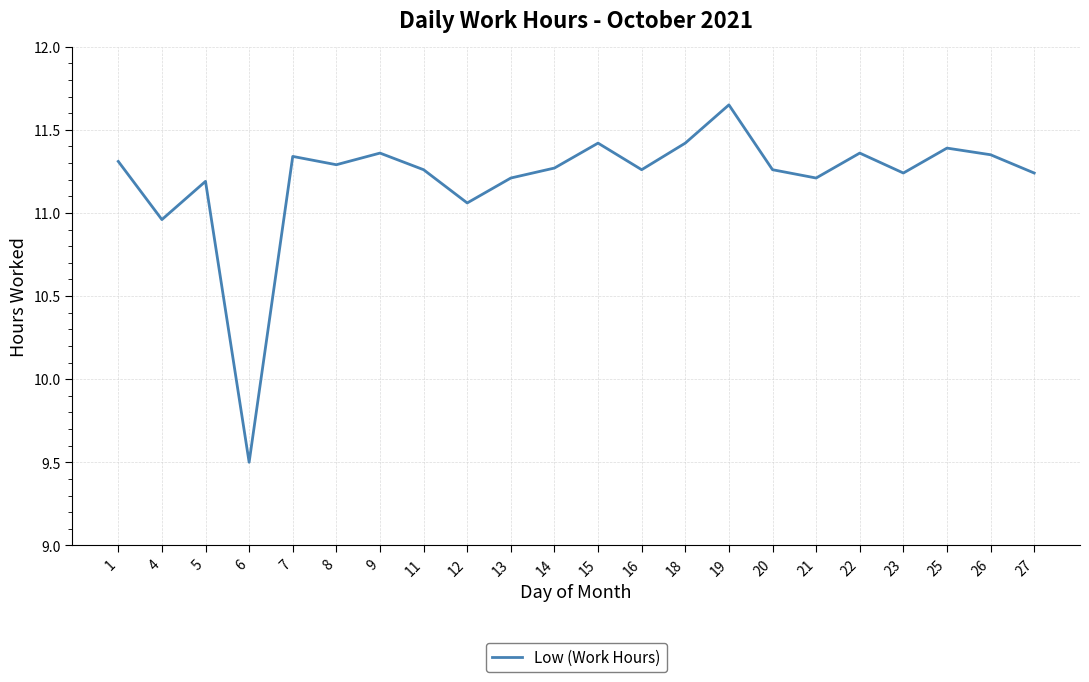

What is the change in value from 5 to 26?

+0.2